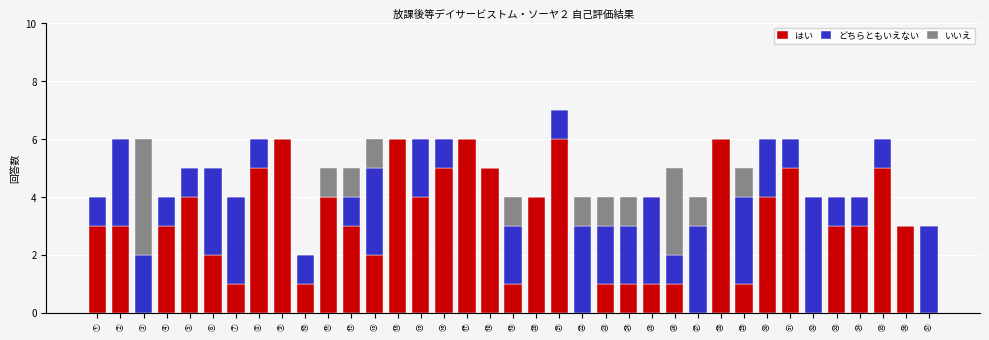

The はい series shows 5 at ⑳. True or false?

False